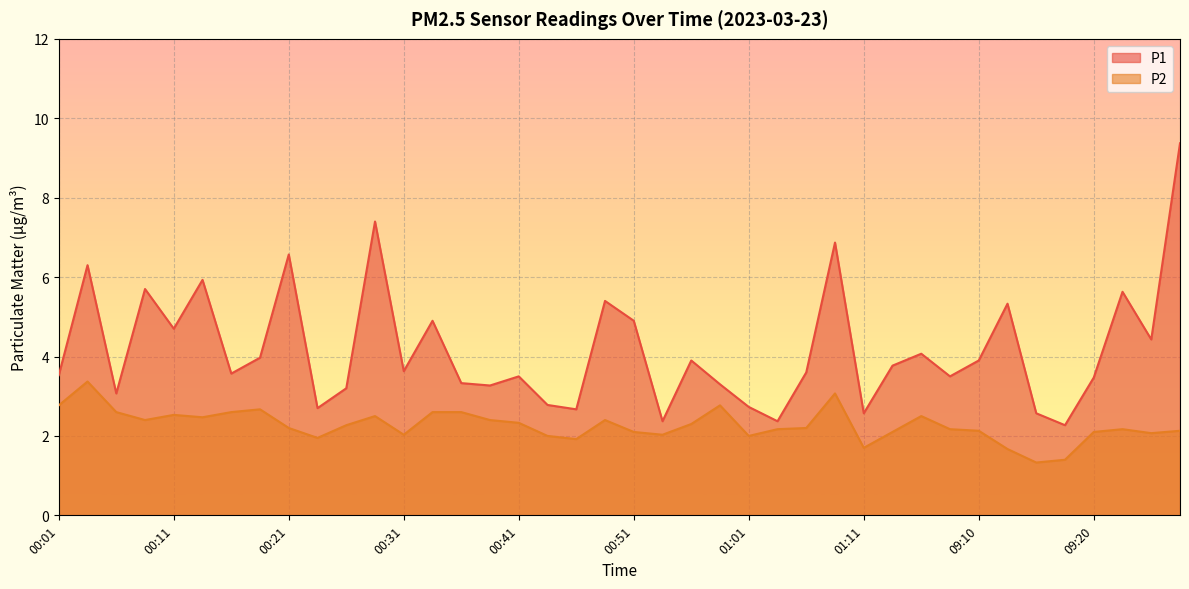

Which label corresponds to the largest value in the chart?

09:27